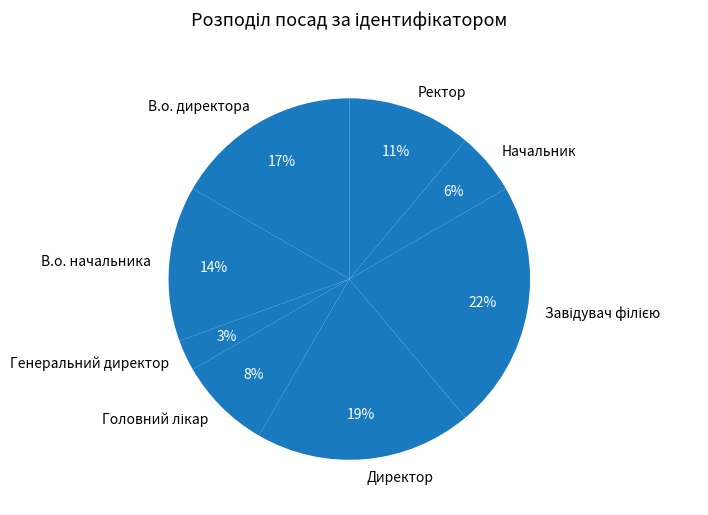

The Директор slice represents 32% of the pie. True or false?

False